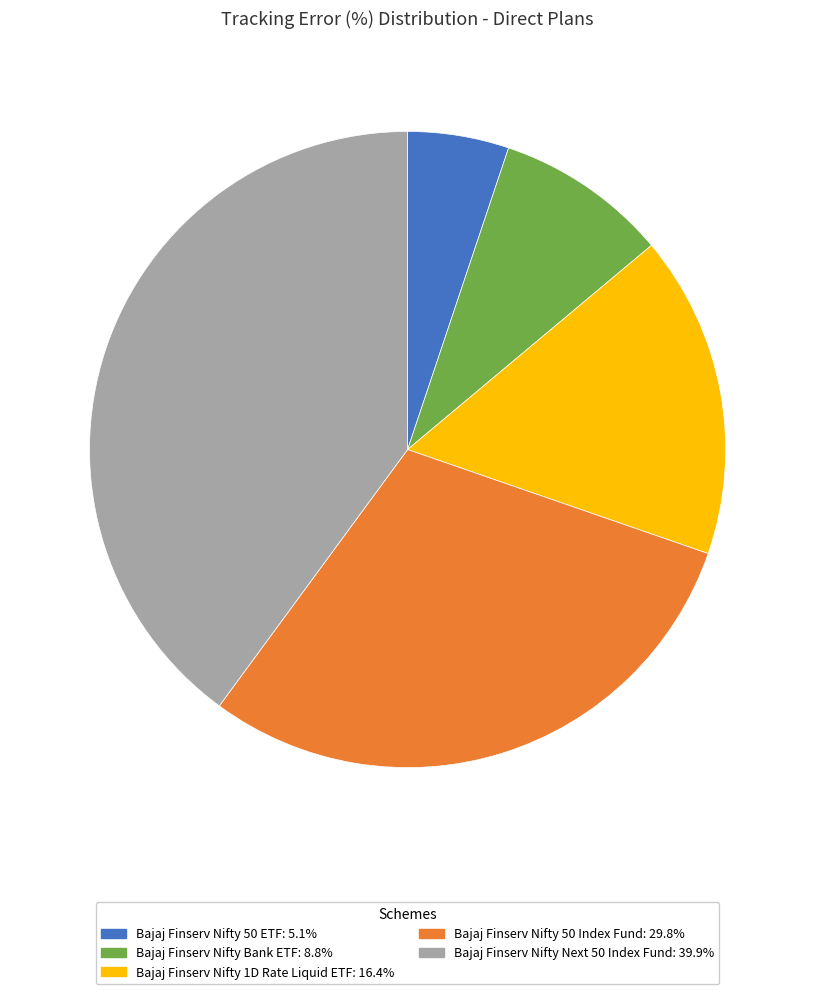

Which has a higher value, Bajaj Finserv Nifty Next 50 Index Fund or Bajaj Finserv Nifty 50 ETF?

Bajaj Finserv Nifty Next 50 Index Fund